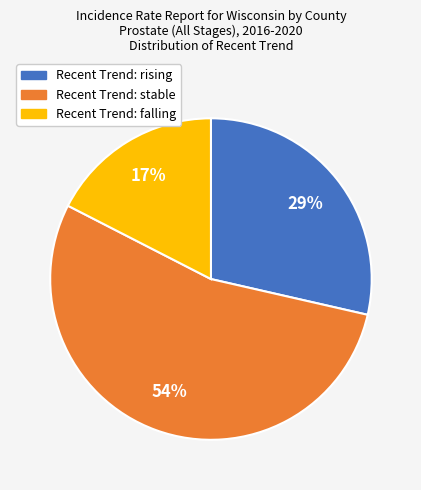

Count the number of slices in the pie.

3